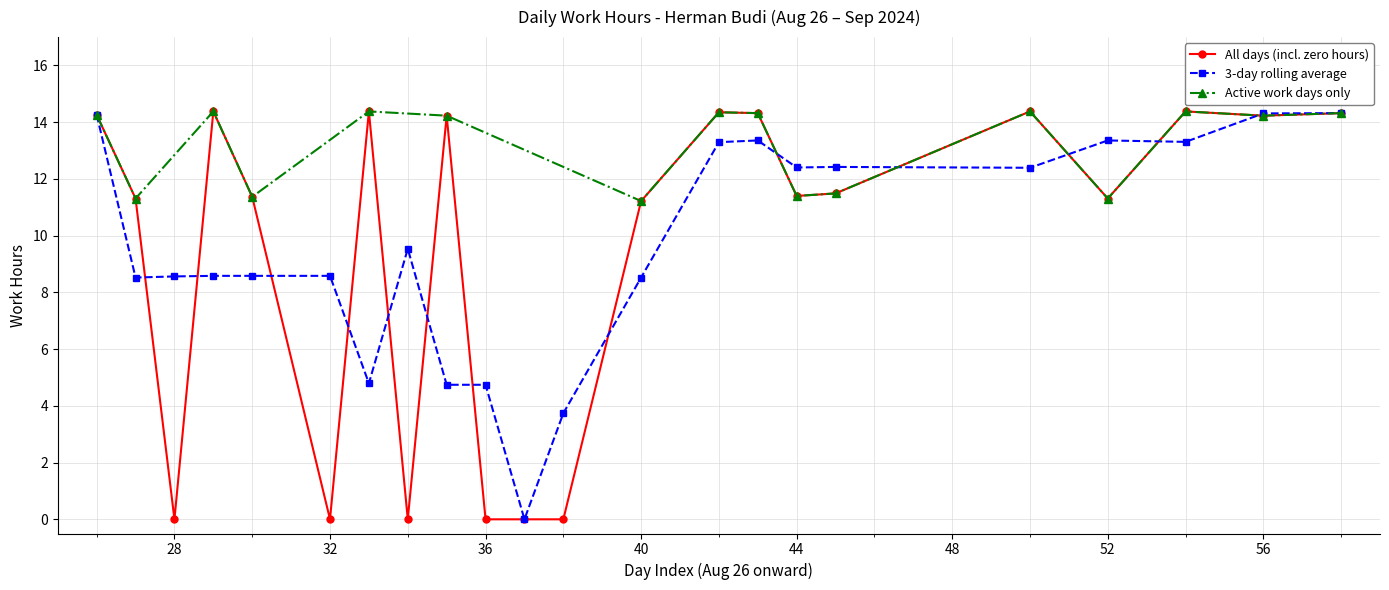

True or false: 3-day rolling average has a value of 14.7 at 32.

False